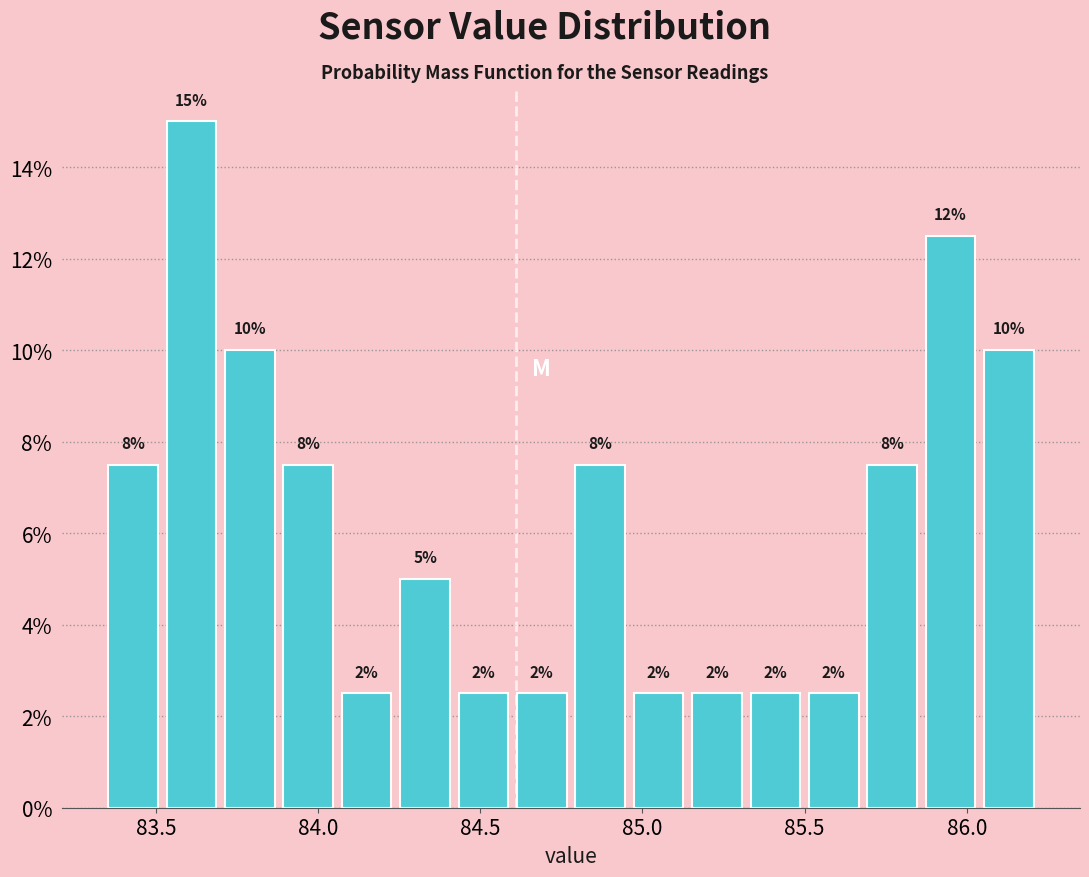

Read against the x-axis, roughly where is the centre of the tallest bar?

83.60